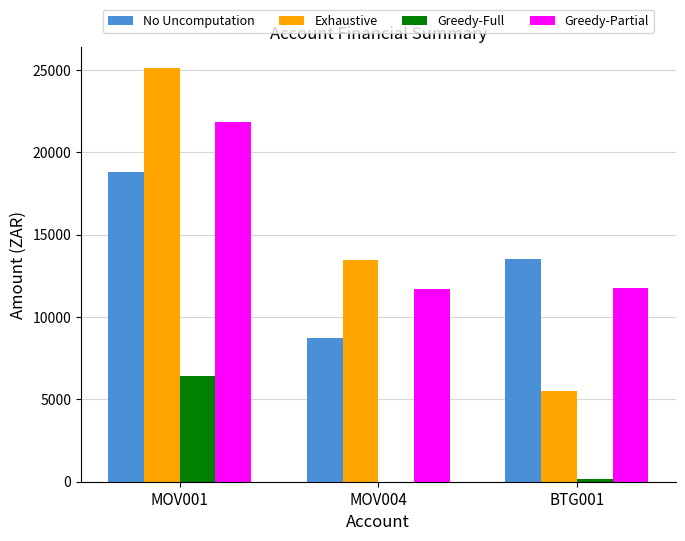

What is the sum of all No Uncomputation values?

41067.7